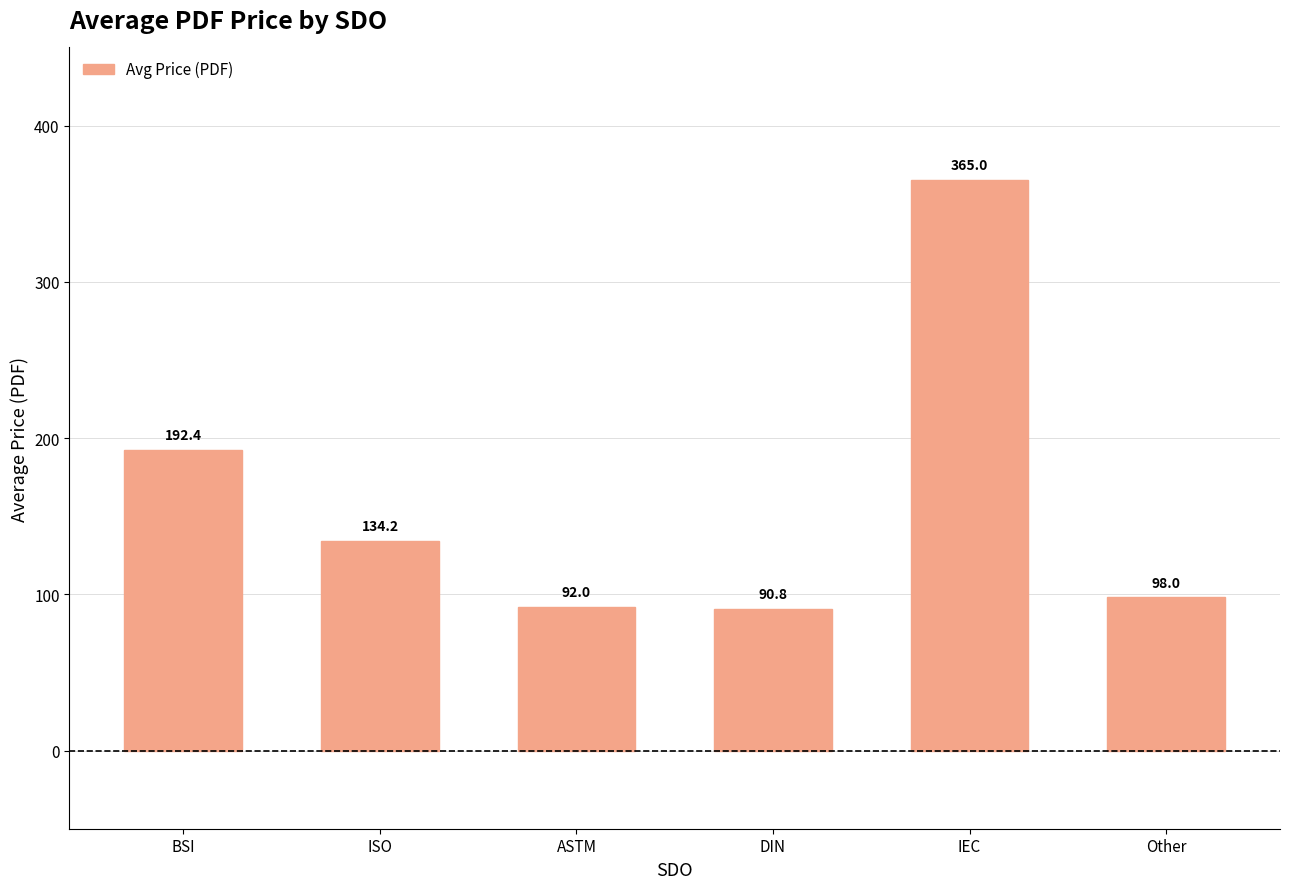

What is the difference between the values at ASTM and IEC?

273.0